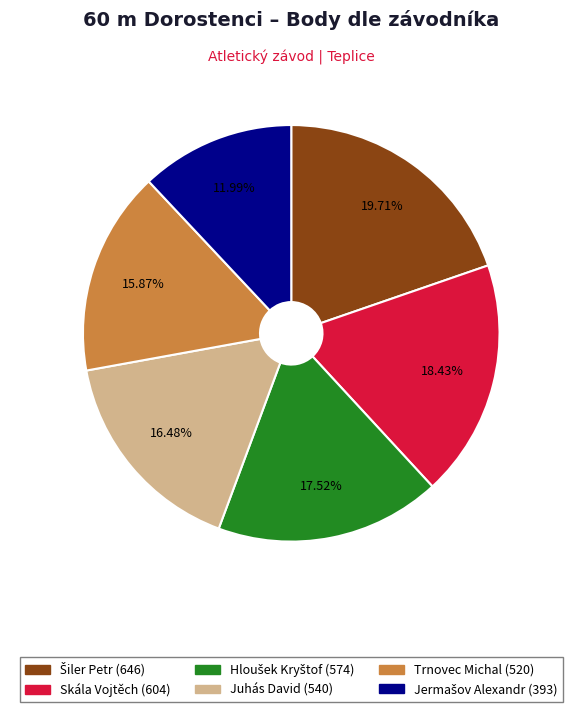

To the nearest percent, what is the difference between the largest and smallest slice percentages?

8%